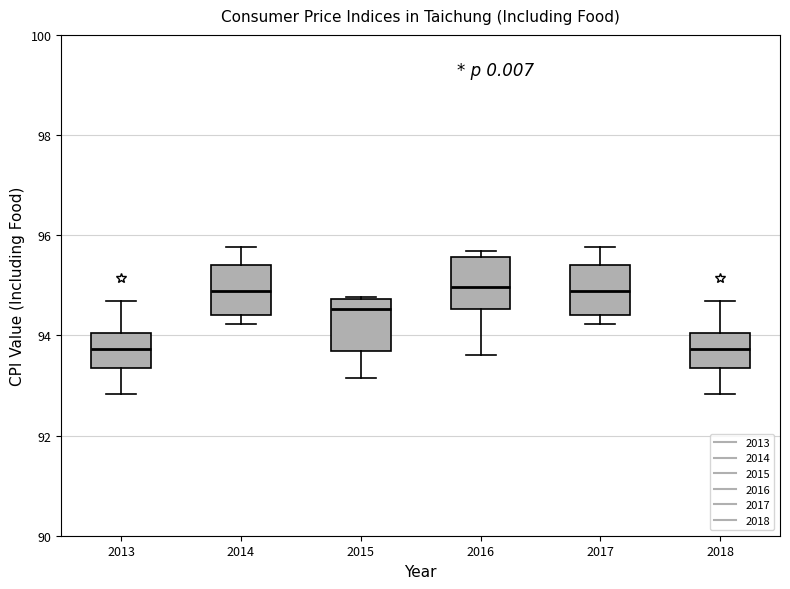

Reading left to right, read every box against the y-axis: the position of its median line, the range the box covers, and the ends of its whiskers. The values are not printed on the chart, so give them approximately, as read against the axis.

2013: median 93.8, box 93.4 to 94.0, whiskers 92.8 to 94.6
2014: median 94.8, box 94.4 to 95.4, whiskers 94.2 to 95.8
2015: median 94.6, box 93.6 to 94.8, whiskers 93.2 to 94.8
2016: median 95.0, box 94.6 to 95.6, whiskers 93.6 to 95.6 (just above the box's upper edge)
2017: median 94.8, box 94.4 to 95.4, whiskers 94.2 to 95.8
2018: median 93.8, box 93.4 to 94.0, whiskers 92.8 to 94.6